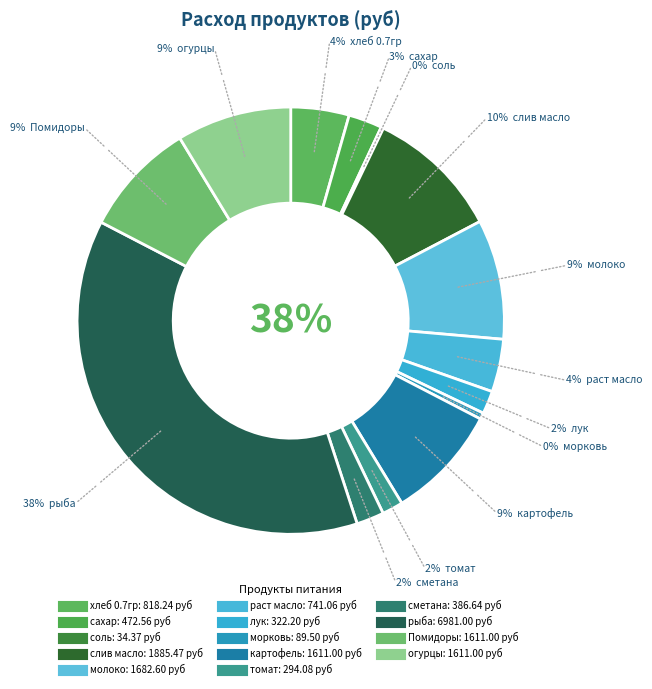

The сметана slice represents 2% of the pie. True or false?

True